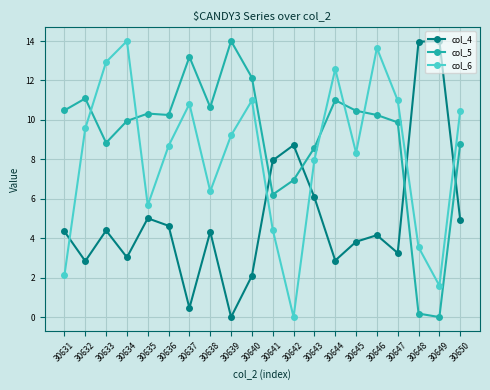

What is the maximum value shown in the chart?

14.0